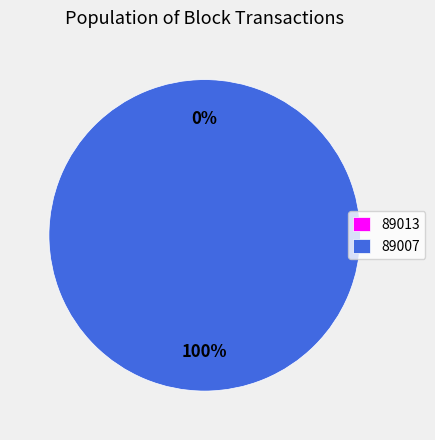

What percentage is NOT represented by 89013?

100.0%